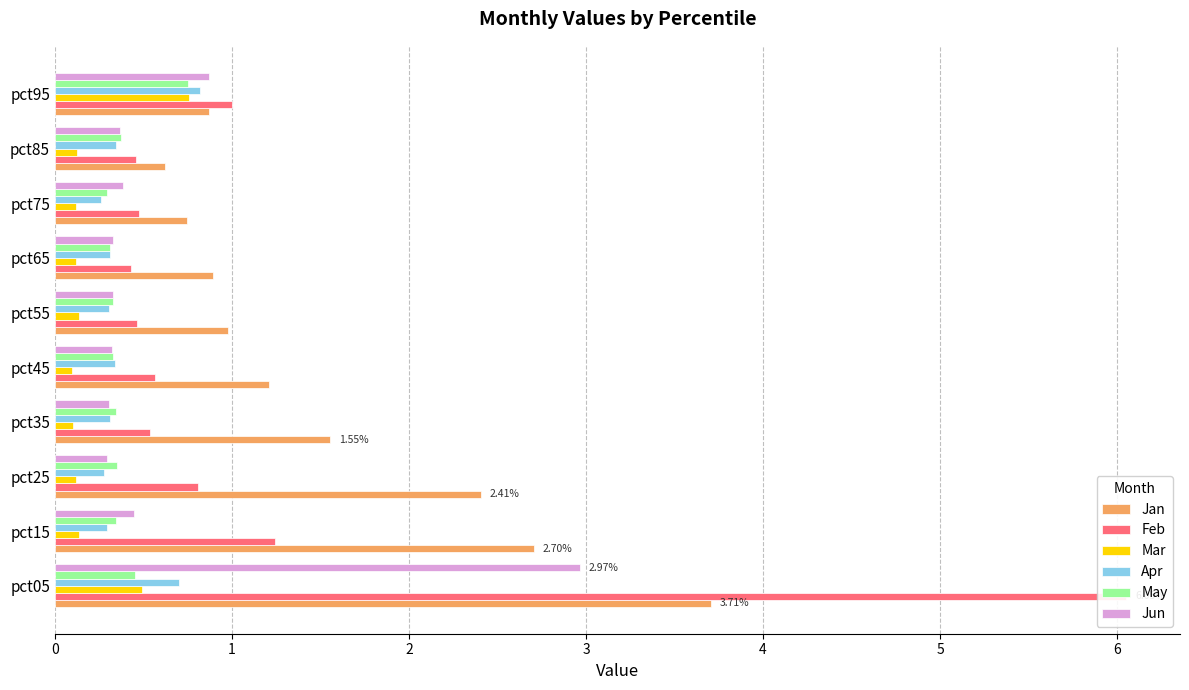

What is the greatest value displayed?

6.1